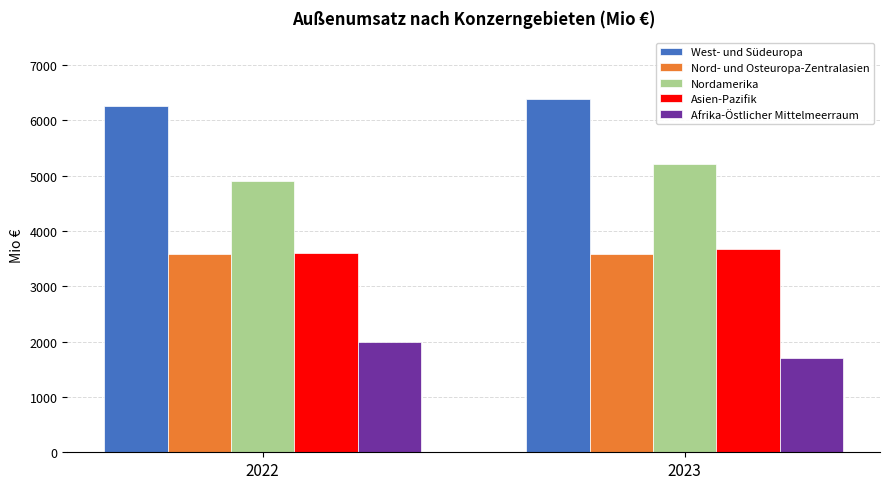

What is the sum of all Asien-Pazifik values?

7278